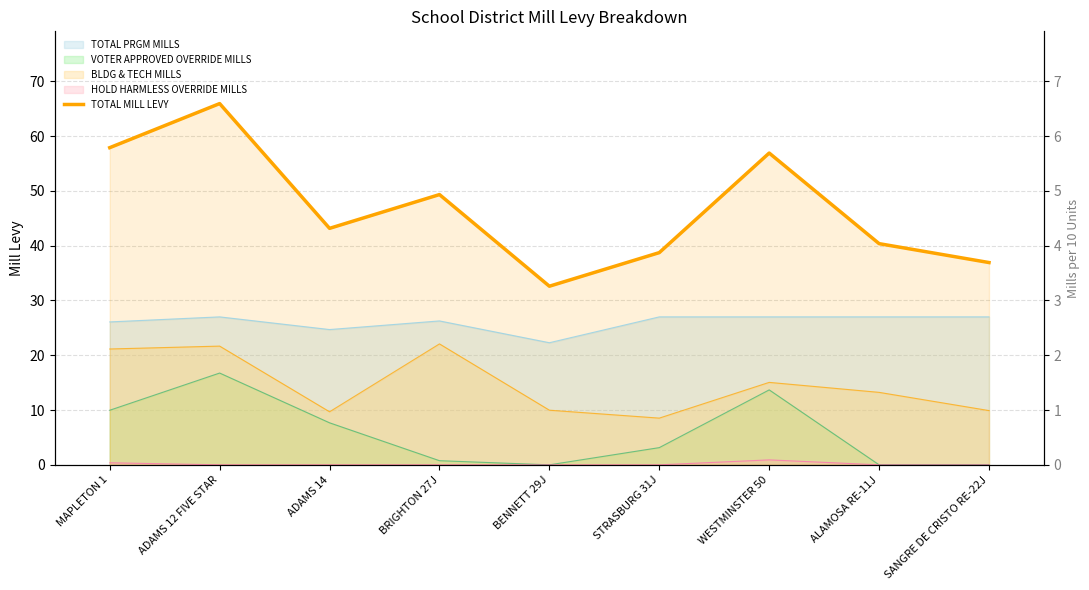

Approximately how many times larger is the value at BENNETT 29J compared to ADAMS 14?

0.8